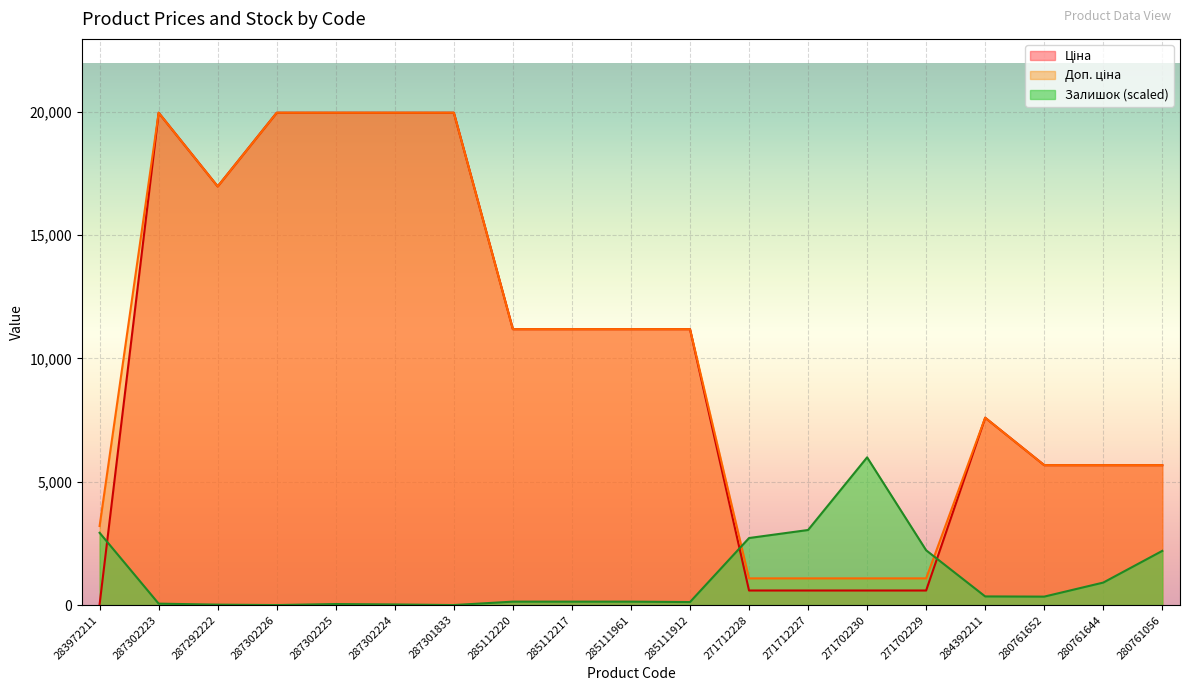

What is the difference between the Ціна values at 287302224 and 287292222?

2987.8